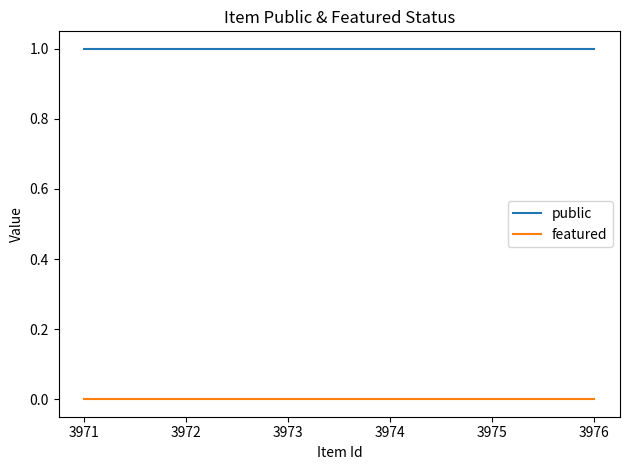

At 3971, list the series in order from smallest to largest.

featured, public